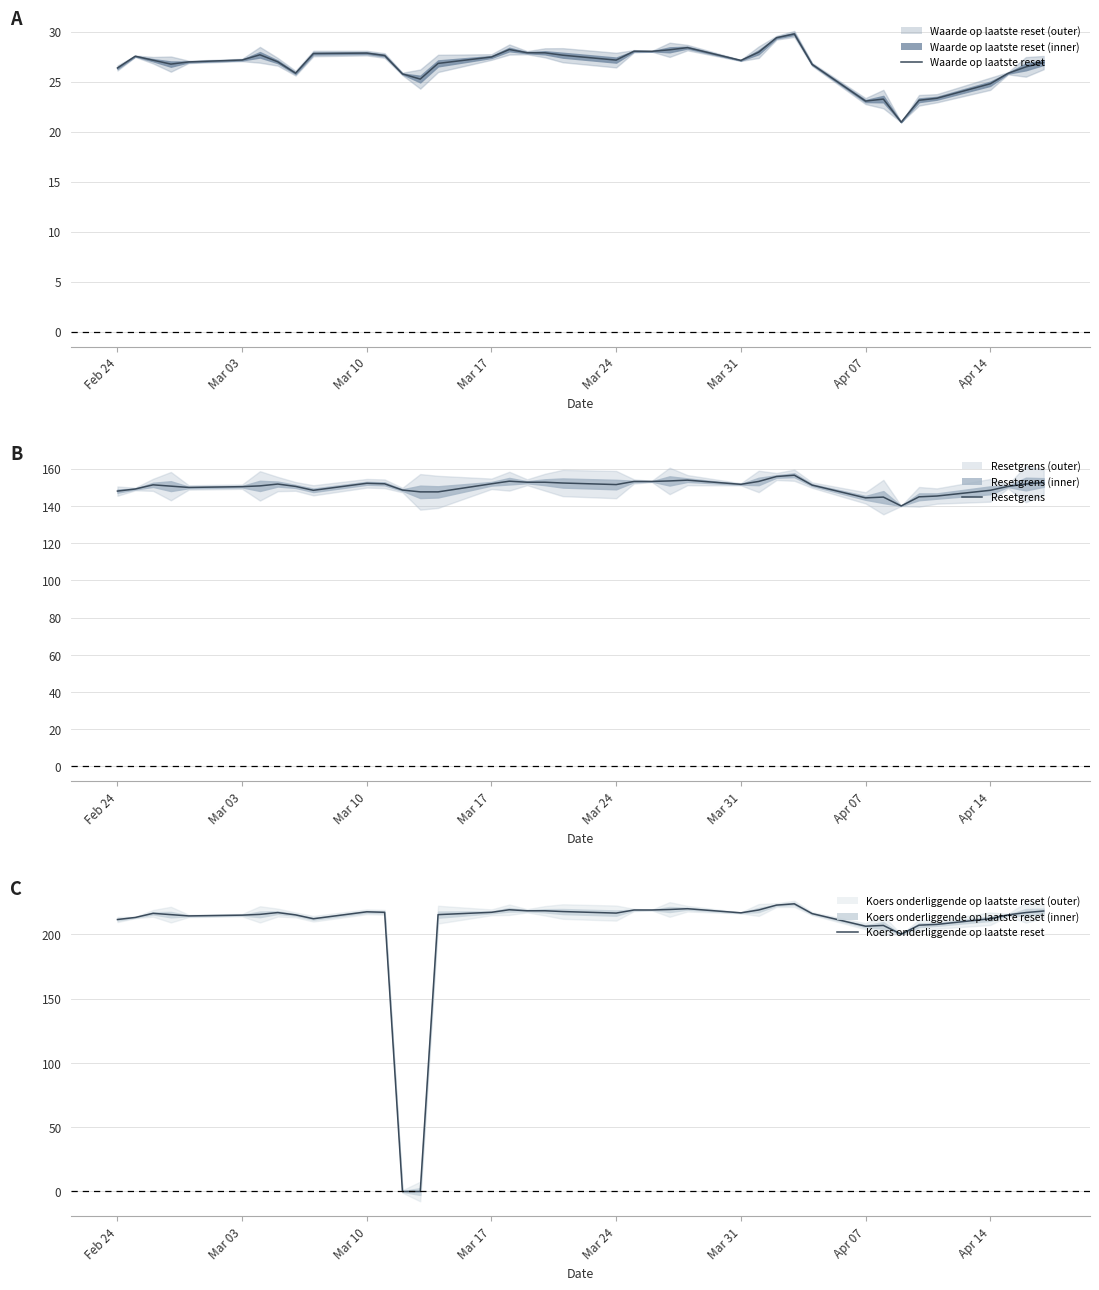

What is the value of the Koers onderliggende op laatste reset point at the 19th from the left?

218.2